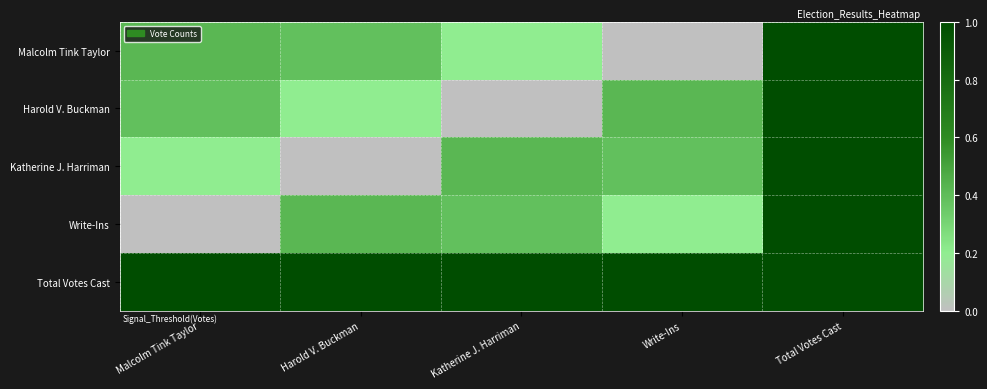

How many data points does each series have?

5